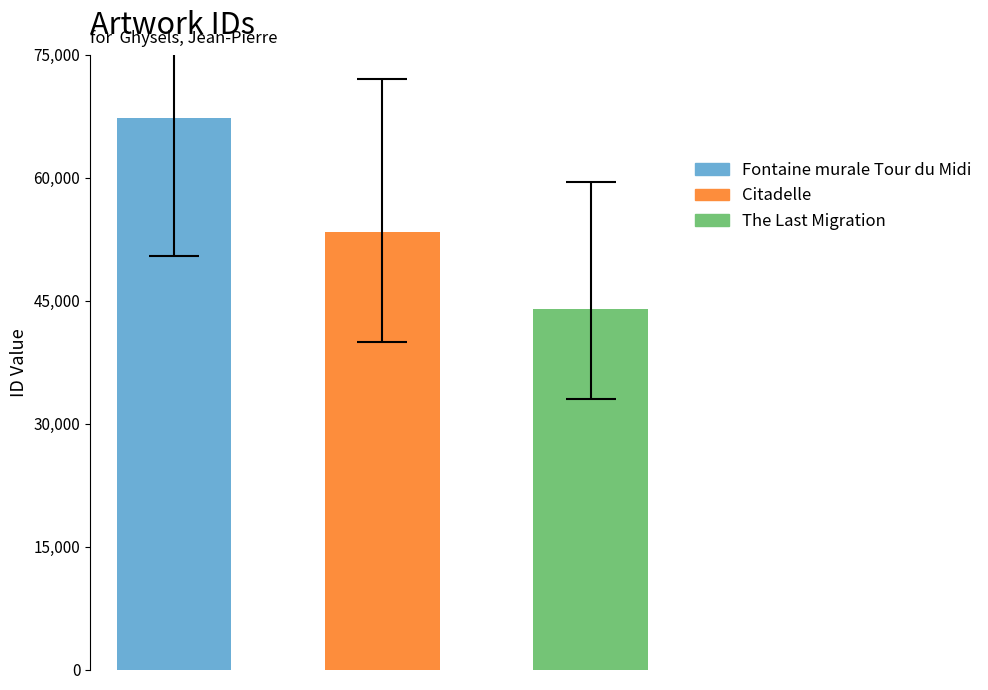

What is the smallest value displayed?

44027